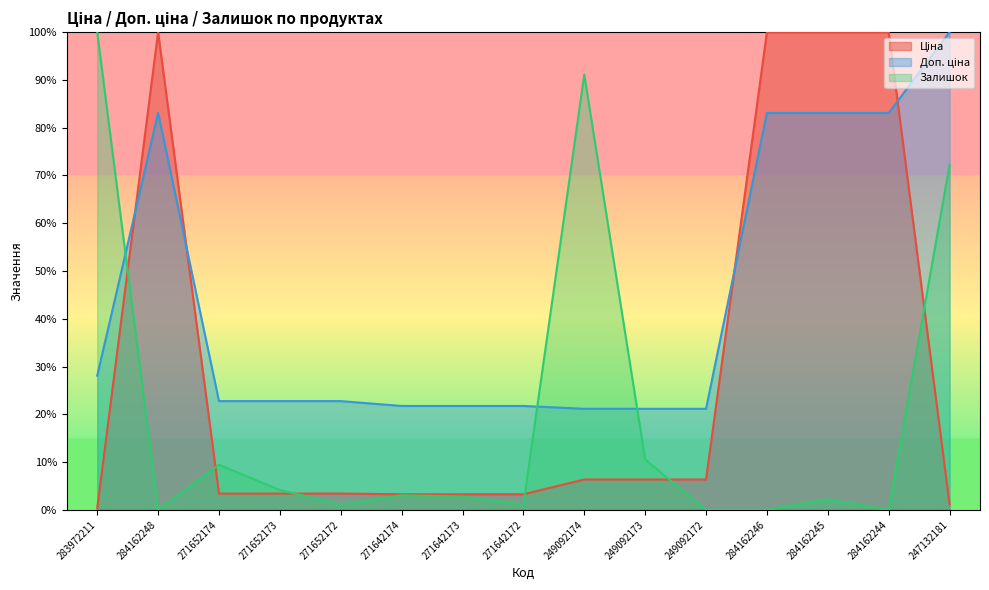

What is the difference between the maximum and minimum values in the Доп. ціна series?

78.8